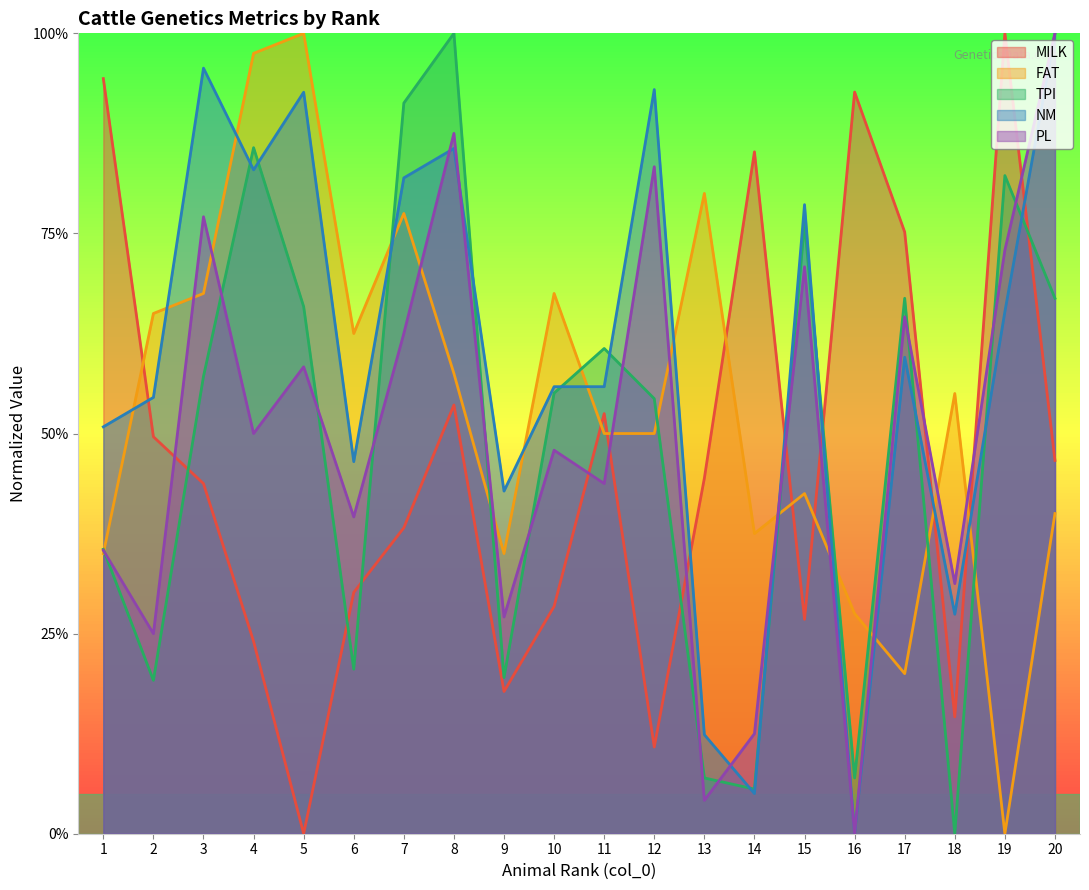

Reading left to right, transcribe all the data shown in this chart.

MILK: 1=0.9	2=0.5	3=0.4	4=0.2	5=0.0	6=0.3	7=0.4	8=0.5	9=0.2	10=0.3	11=0.5	12=0.1	13=0.4	14=0.9	15=0.3	16=0.9	17=0.8	18=0.1	19=1.0	20=0.5
FAT: 1=0.3	2=0.7	3=0.7	4=1.0	5=1.0	6=0.6	7=0.8	8=0.6	9=0.3	10=0.7	11=0.5	12=0.5	13=0.8	14=0.4	15=0.4	16=0.3	17=0.2	18=0.6	19=0.0	20=0.4
TPI: 1=0.4	2=0.2	3=0.6	4=0.9	5=0.7	6=0.2	7=0.9	8=1.0	9=0.2	10=0.6	11=0.6	12=0.5	13=0.1	14=0.1	15=0.8	16=0.1	17=0.7	18=0.0	19=0.8	20=0.7
NM: 1=0.5	2=0.5	3=1.0	4=0.8	5=0.9	6=0.5	7=0.8	8=0.9	9=0.4	10=0.6	11=0.6	12=0.9	13=0.1	14=0.1	15=0.8	16=0.0	17=0.6	18=0.3	19=0.7	20=1.0
PL: 1=0.4	2=0.2	3=0.8	4=0.5	5=0.6	6=0.4	7=0.6	8=0.9	9=0.3	10=0.5	11=0.4	12=0.8	13=0.0	14=0.1	15=0.7	16=0.0	17=0.6	18=0.3	19=0.7	20=1.0